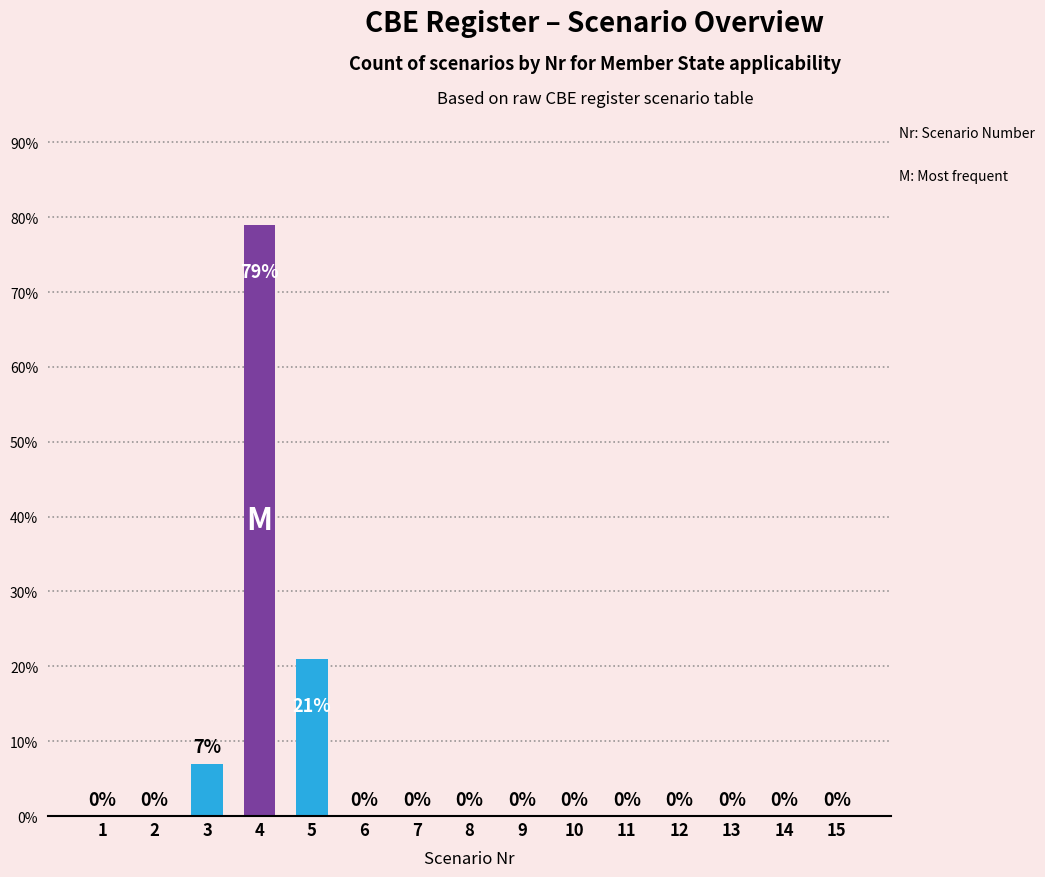

Which has a higher value, 3 or 7?

3